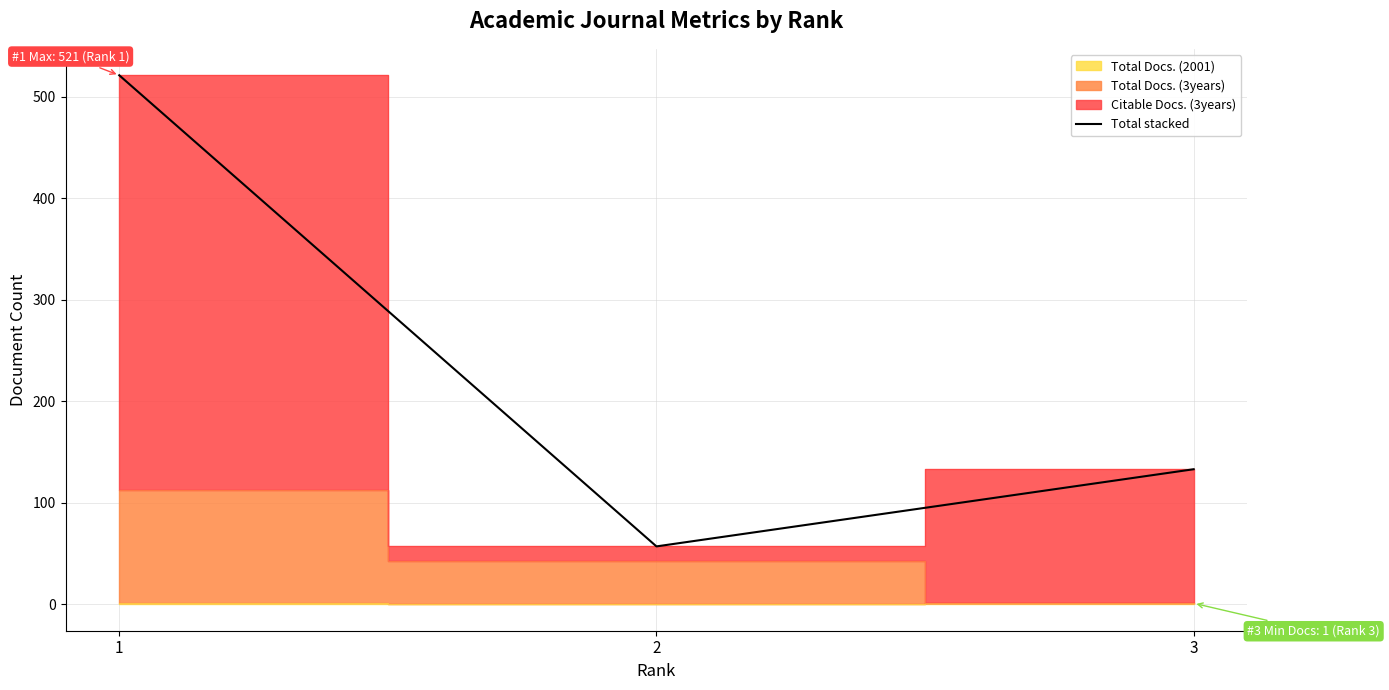

What is the change in value from 1 to 3?

-388